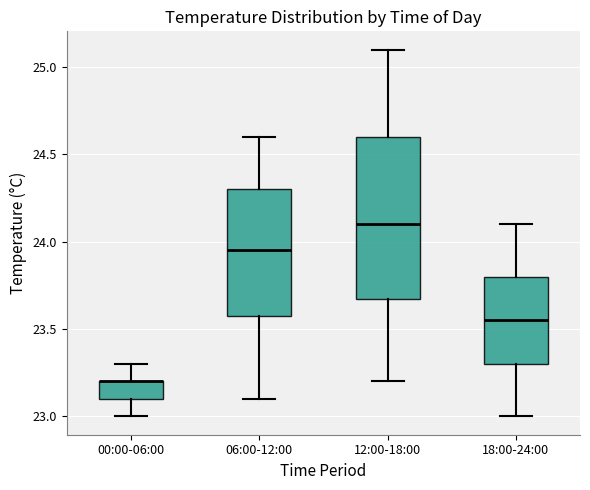

Where does the lower whisker of the box for 06:00-12:00 end on the y-axis? The values are not printed on the chart, so give them approximately, as read against the axis.

23.10